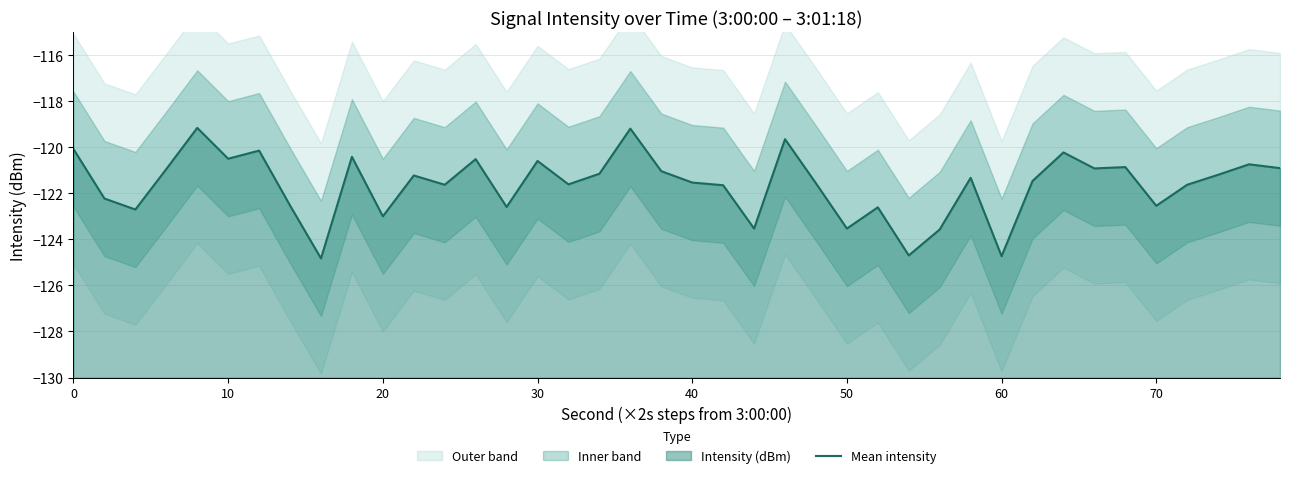

What is the greatest value displayed?

-119.2